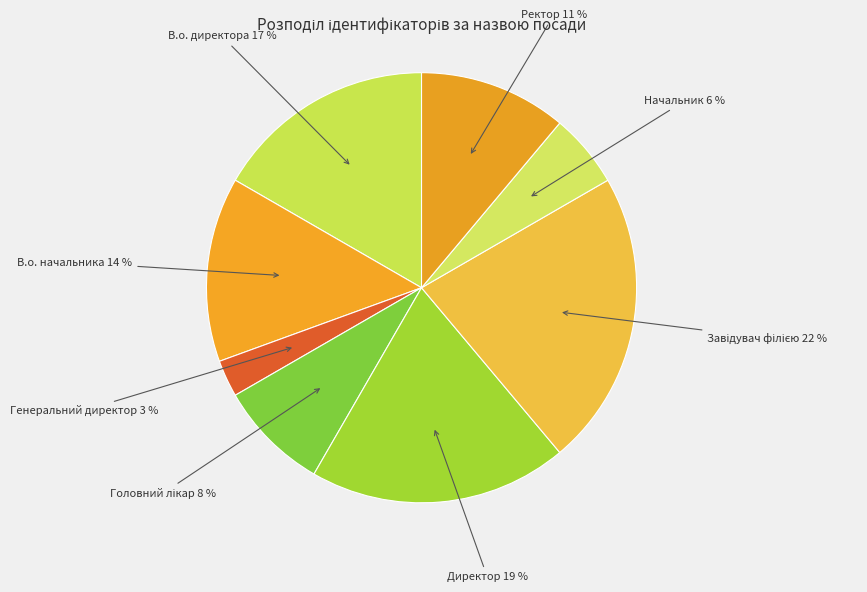

The В.о. начальника slice represents 14% of the pie. True or false?

True